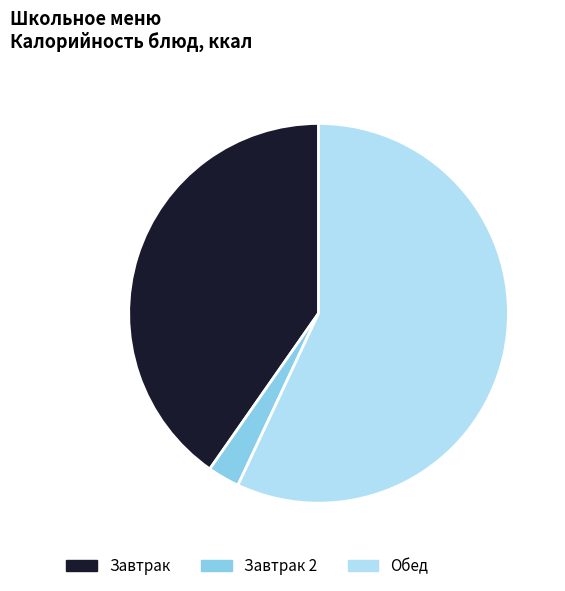

The Обед slice represents 69% of the pie. True or false?

False